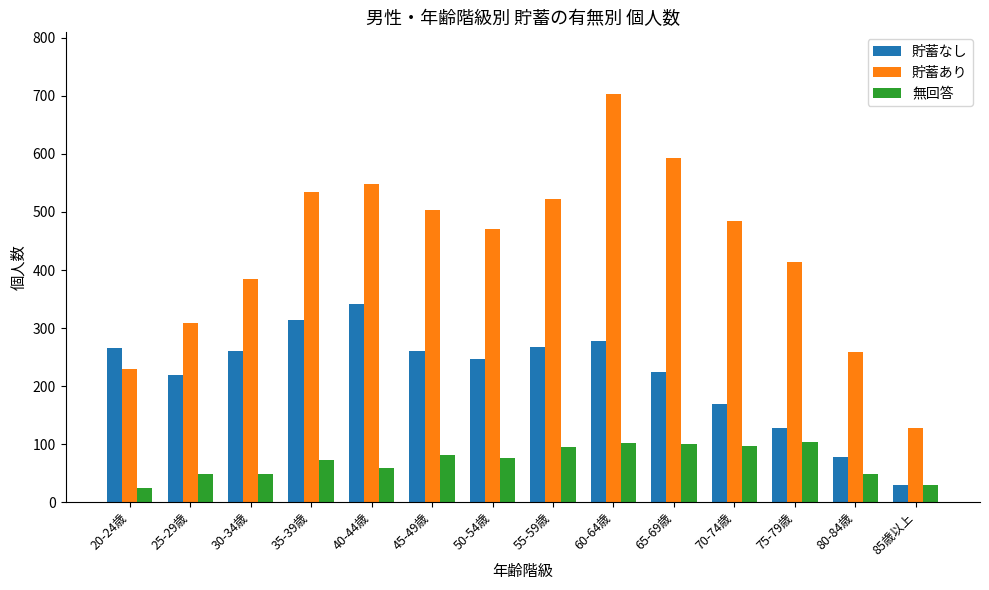

What position from the left is 80-84歳?

13